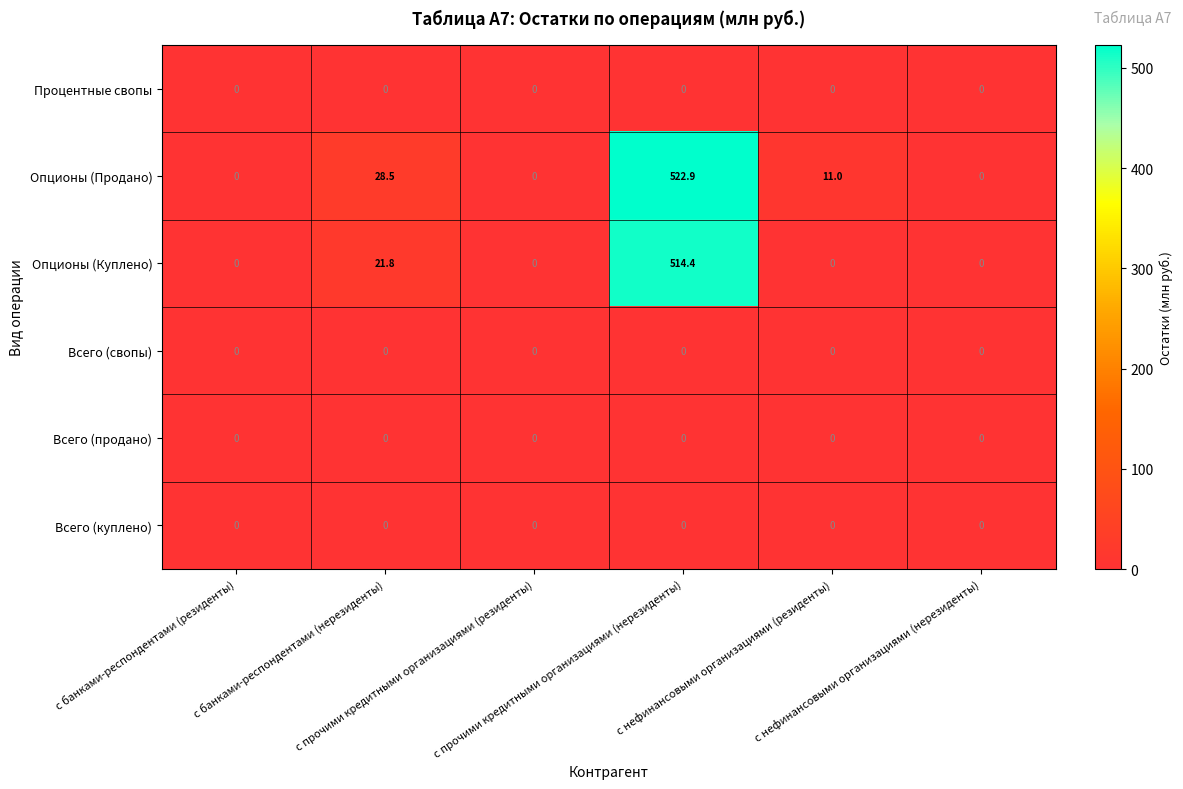

What is the average value of the Опционы (Куплено) series?

89.4